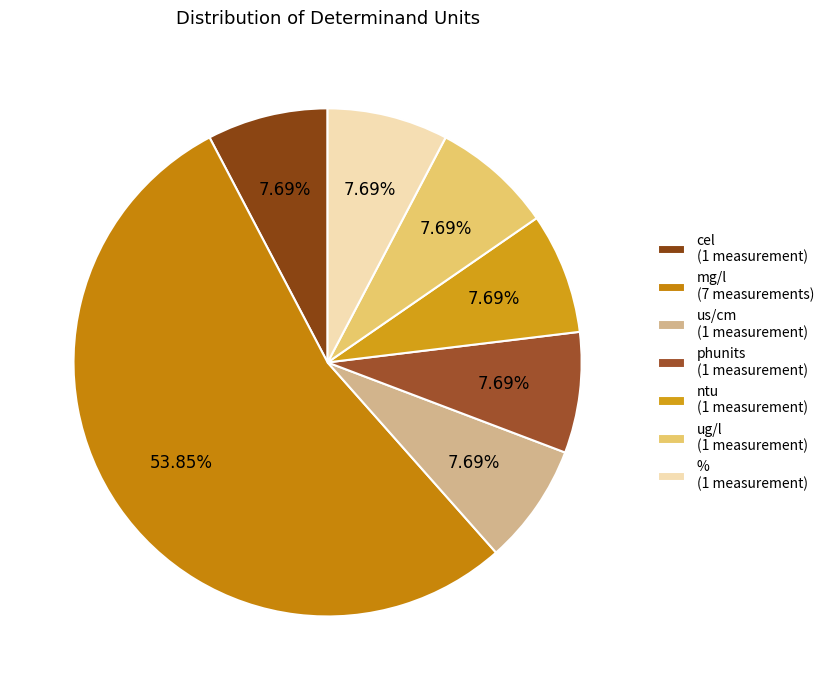

Is there a majority slice in this chart?

Yes